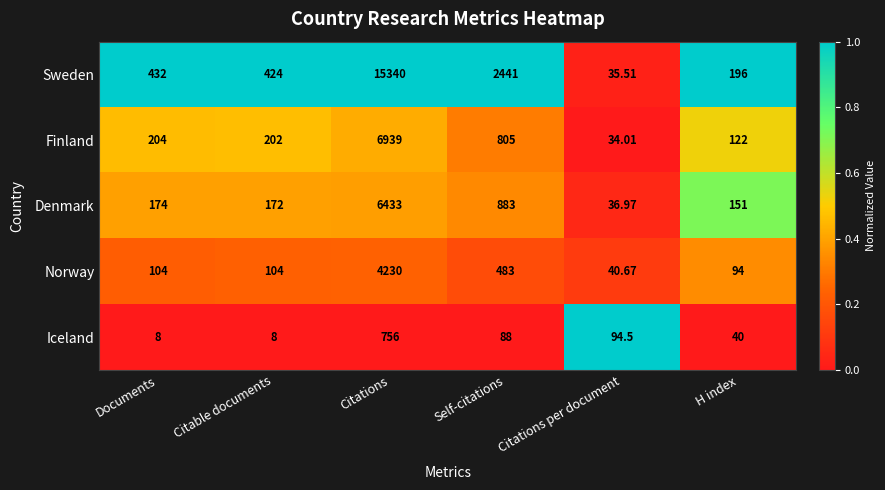

Is the value of Iceland at Citations per document greater than the value of Norway at Documents?

No